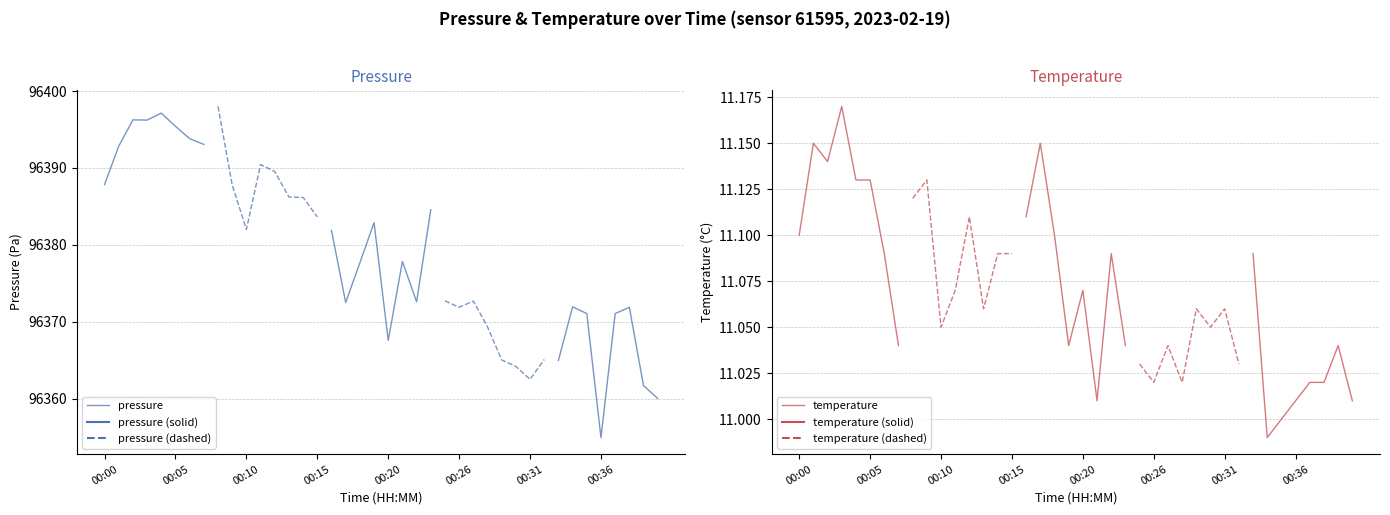

Is it true that temperature equals 11.1 at 00:00?

True